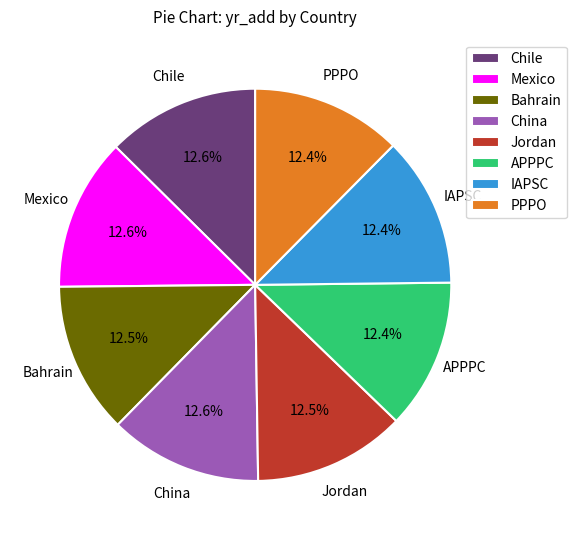

Does Jordan represent more than half of the total?

No